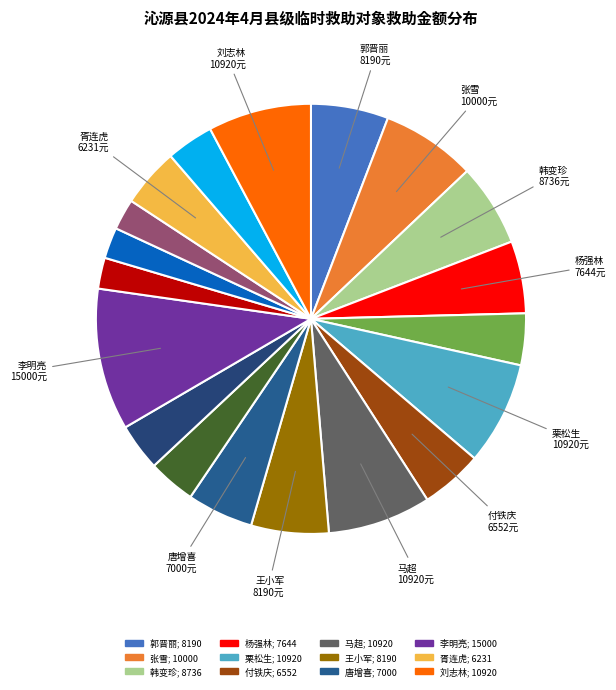

What is the change in value from 杨强林 to 栗松生?

+3276